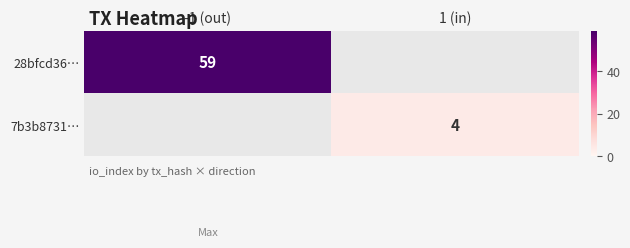

Is the value of 7b3b8731… at 1 (in) greater than the value of 28bfcd36… at -1 (out)?

No